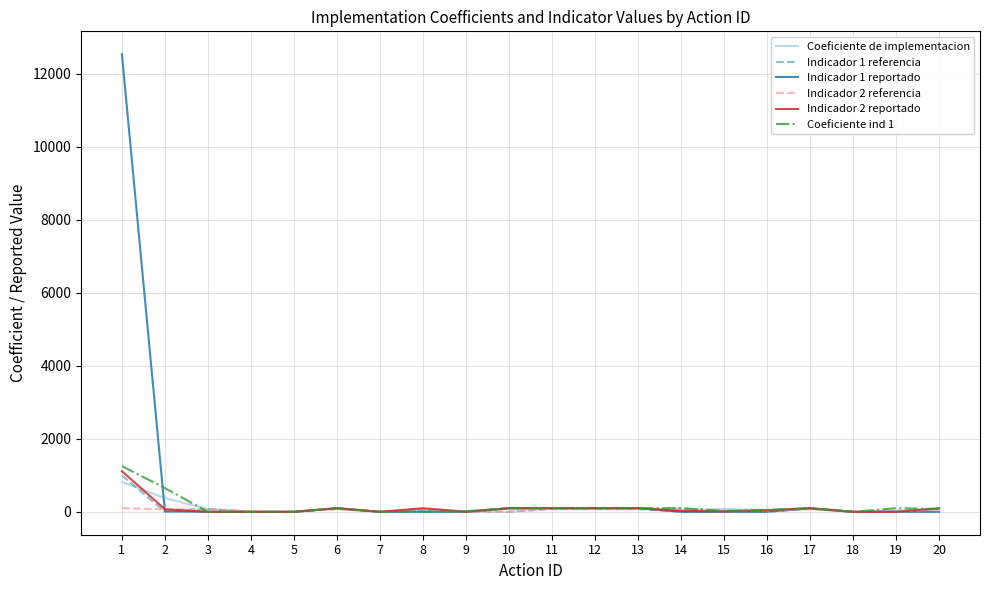

What is the difference between the maximum and minimum values in the Indicador 2 referencia series?

99.0